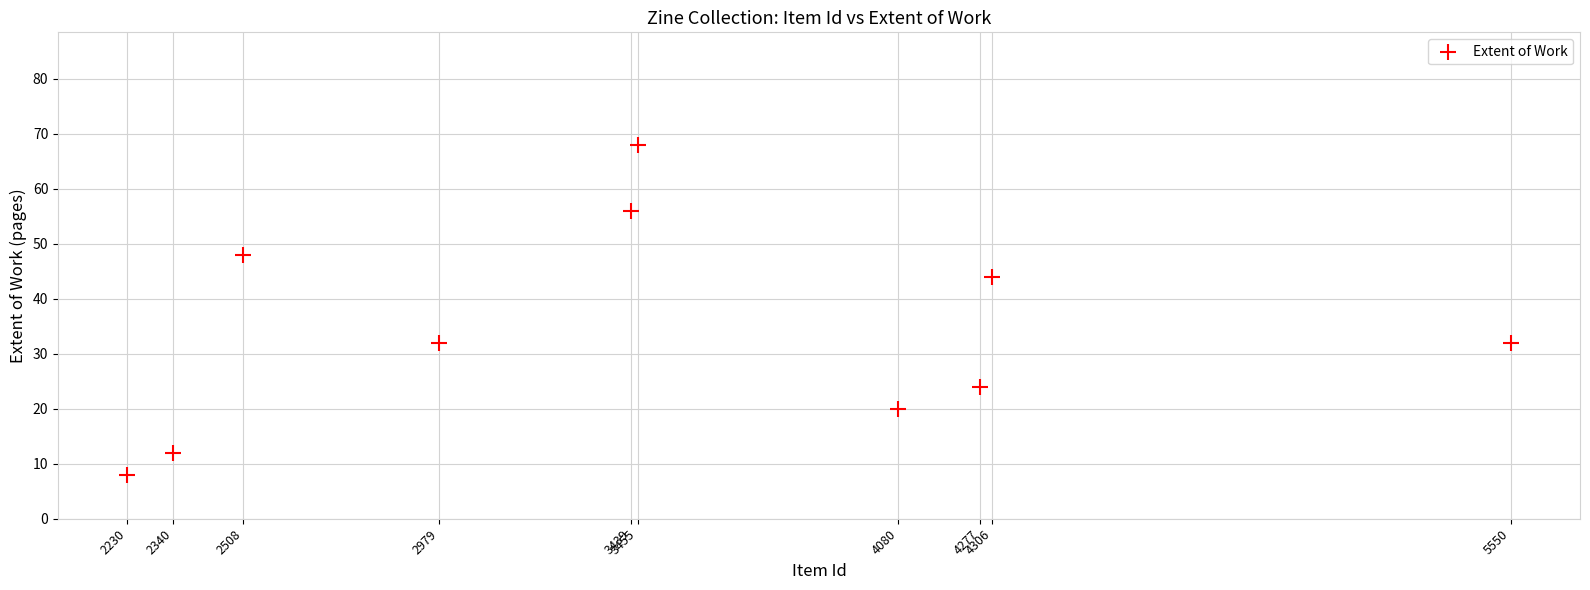

What is the range of Y values (max minus min)?

60